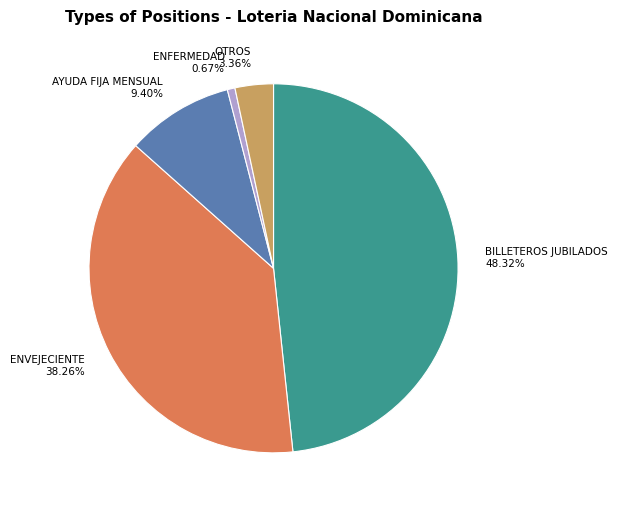

What is the ratio of the value at BILLETEROS JUBILADOS to the value at AYUDA FIJA MENSUAL?

5.1